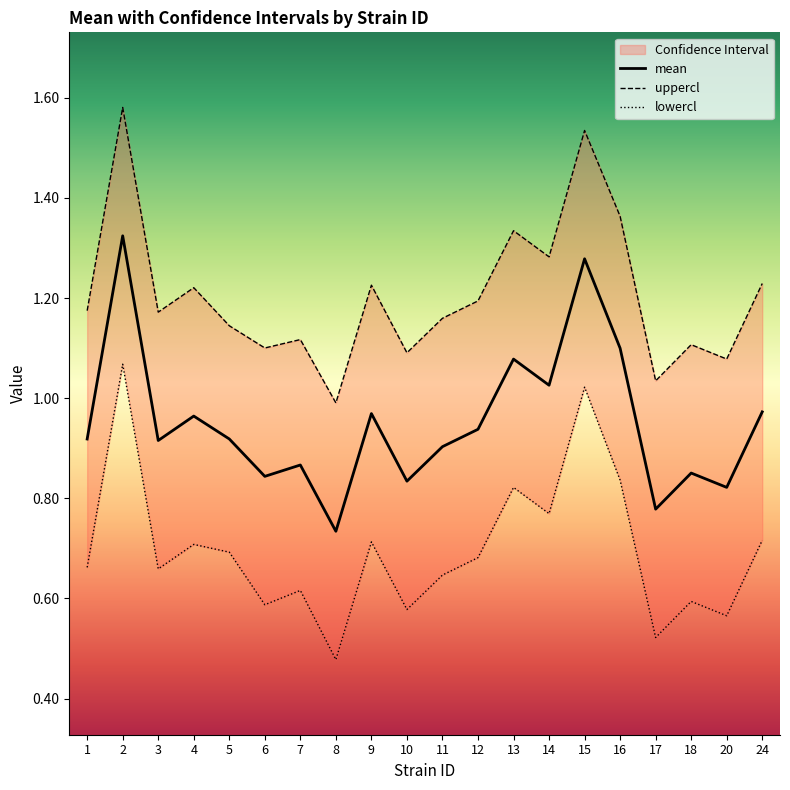

What is the value of the mean point at the 19th from the left?

0.8